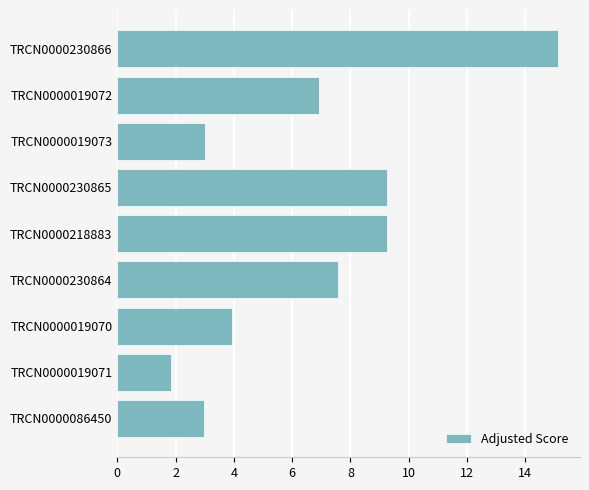

Between TRCN0000019071 and TRCN0000019070, which is larger?

TRCN0000019070